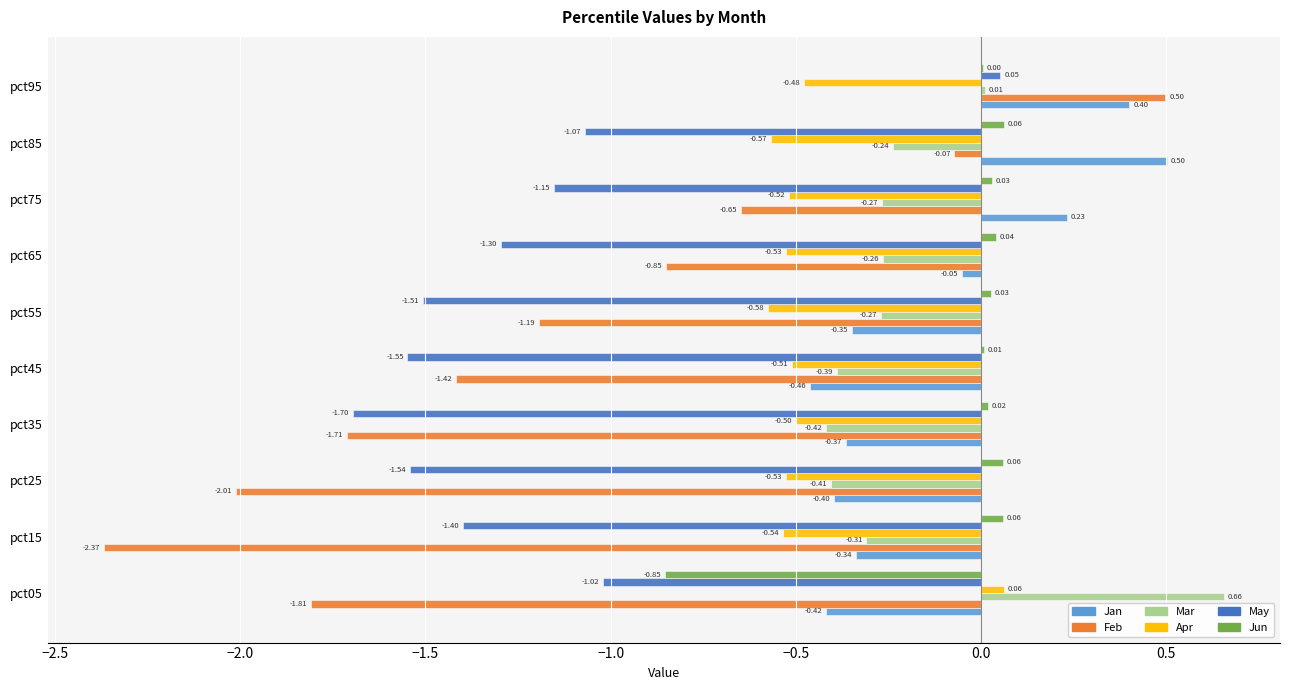

Which series has the largest total across all categories?

Jun